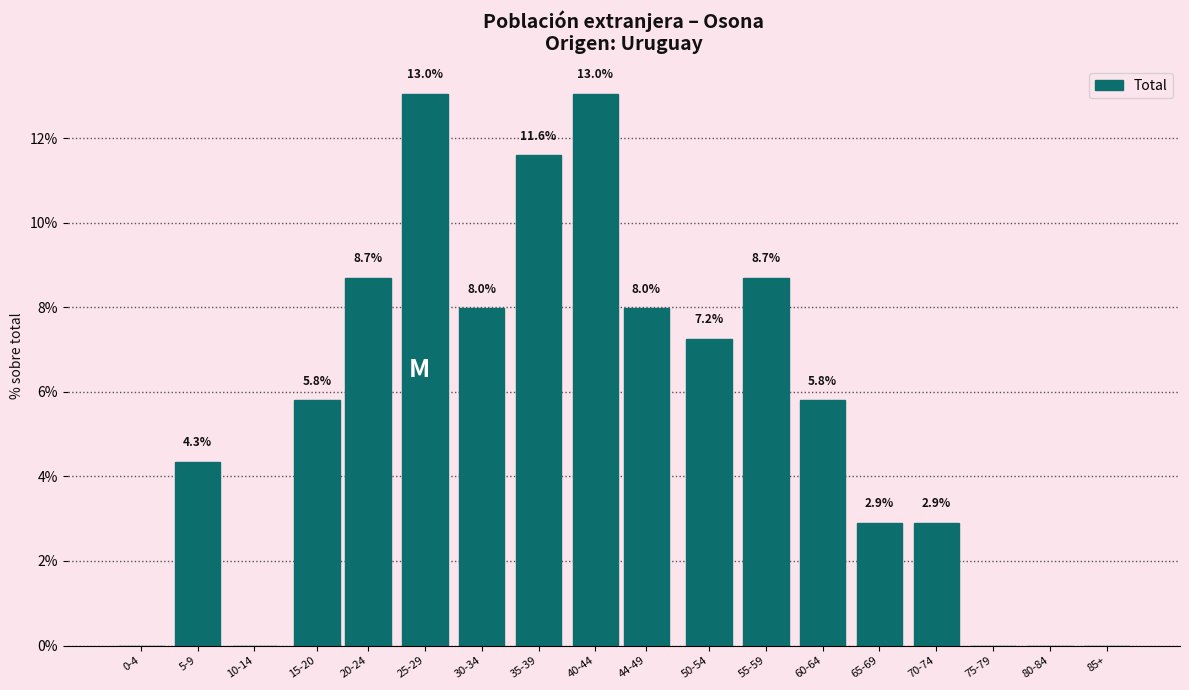

Reading left to right, list all the values displayed in this chart.

0-4=0.0	5-9=4.3	10-14=0.0	15-20=5.8	20-24=8.7	25-29=13.0	30-34=8.0	35-39=11.6	40-44=13.0	44-49=8.0	50-54=7.2	55-59=8.7	60-64=5.8	65-69=2.9	70-74=2.9	75-79=0.0	80-84=0.0	85+=0.0